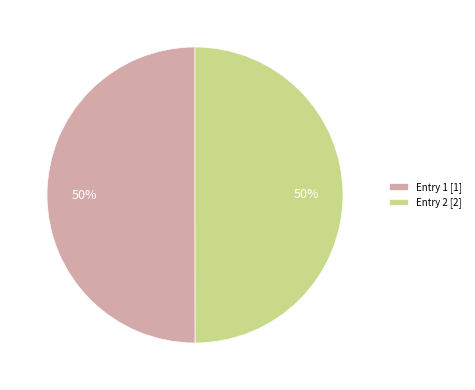

Combined, do Entry 1 [1] and Entry 2 [2] account for over 50%?

Yes